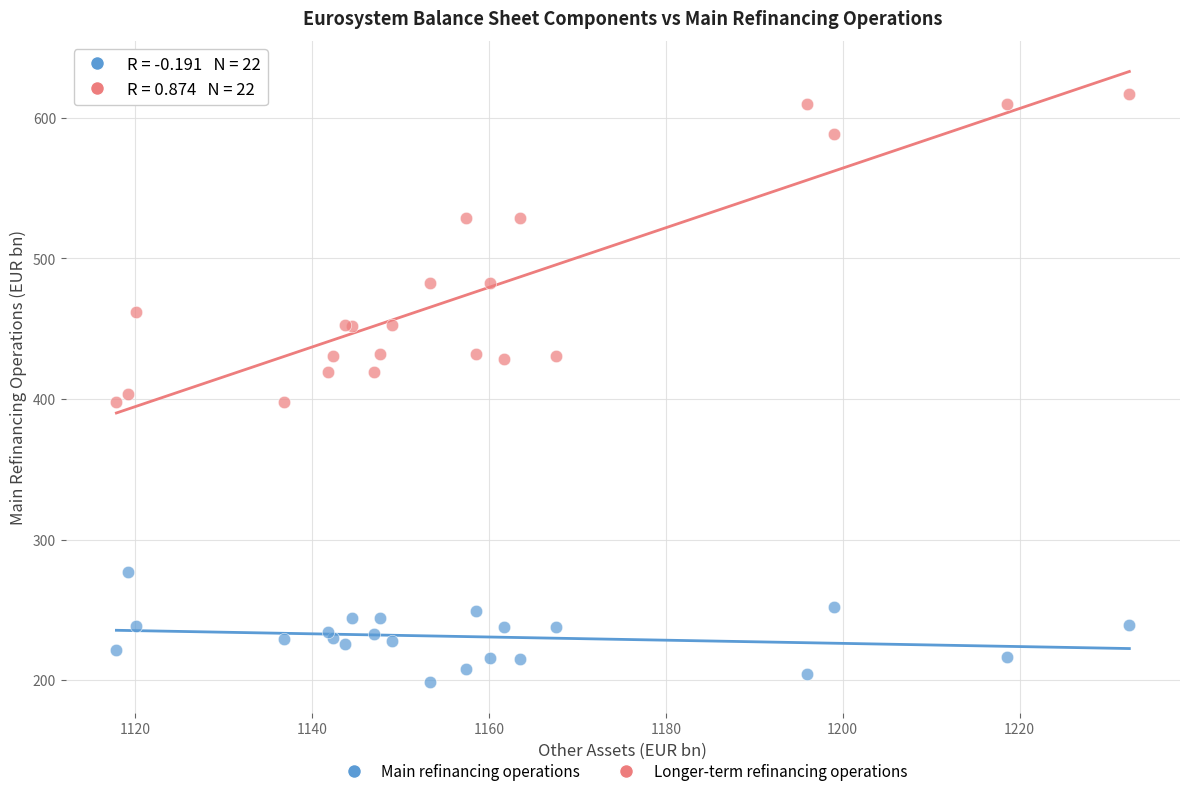

What is the X range (max minus min) for the scatter plot?

114.5